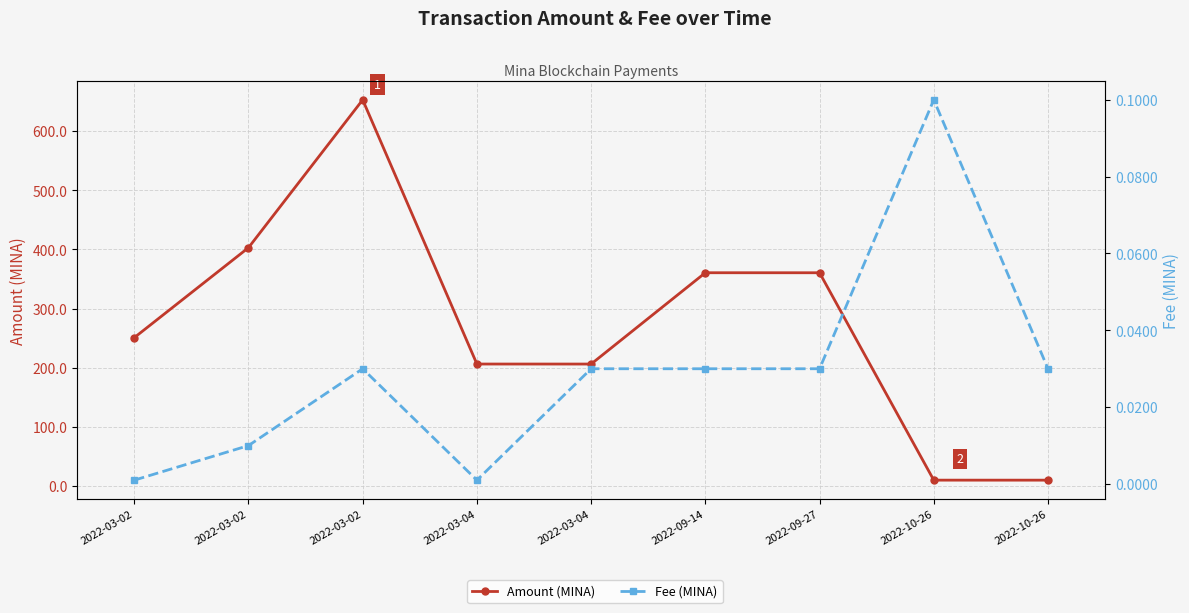

Where does the Amount (MINA) series first go above 250?

2022-03-02